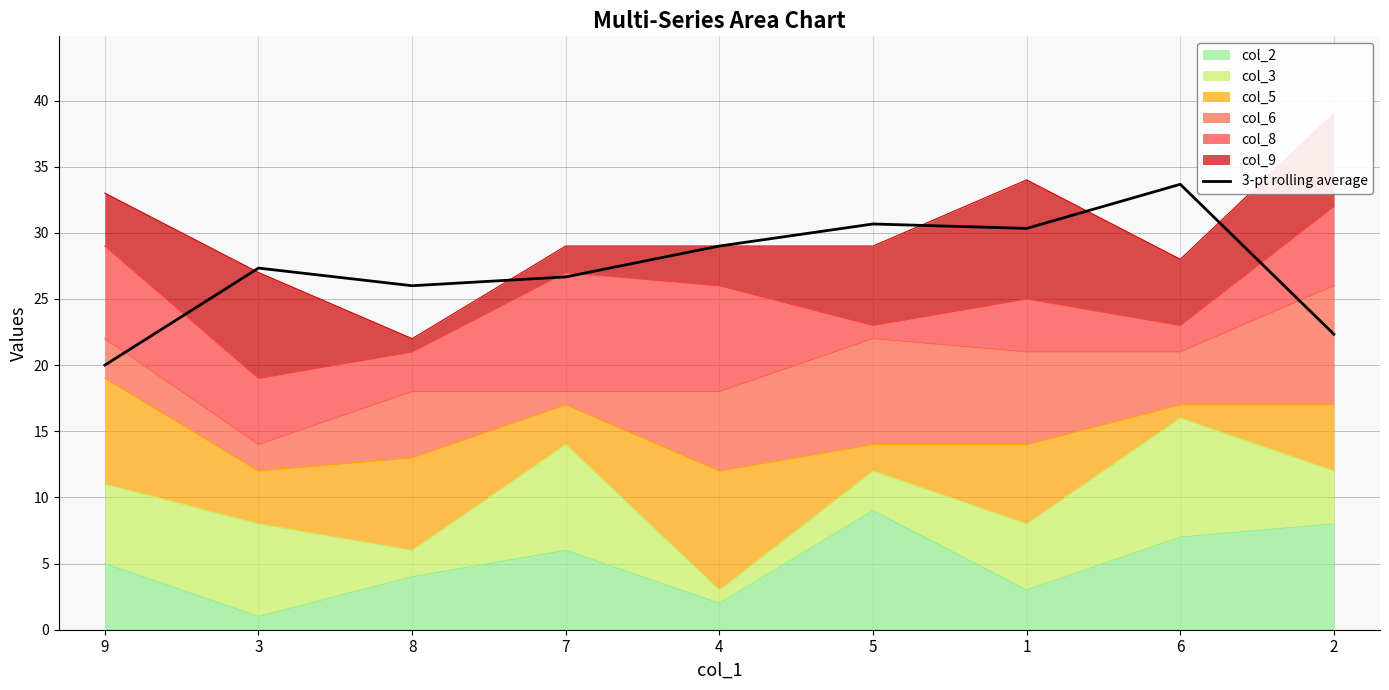

What is the ratio of the value at 3 to the value at 5?

0.9